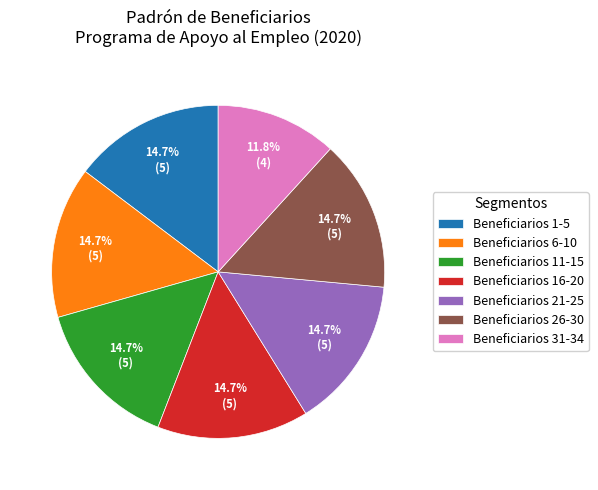

What percentage do Beneficiarios 1-5 and Beneficiarios 6-10 together represent?

29.4%